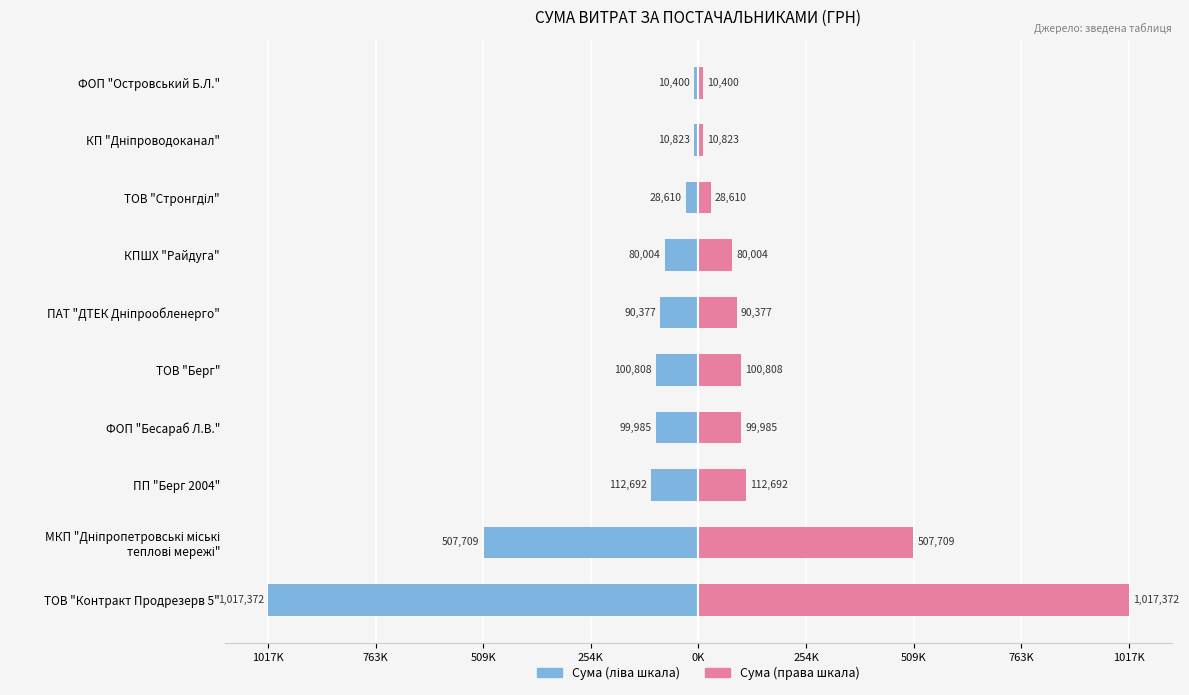

The value of СУМА (ГРН) (ліво) at ПАТ "ДТЕК Дніпрообленерго" is -90377.0. True or false?

True